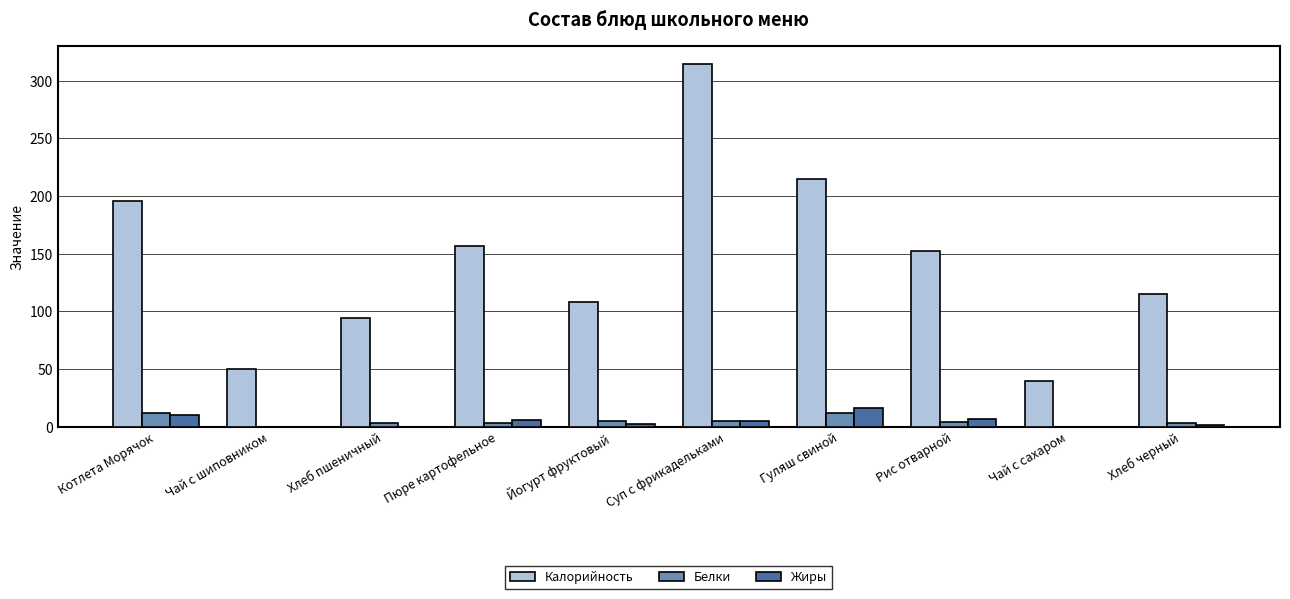

What is the average value of the Жиры series?

4.7